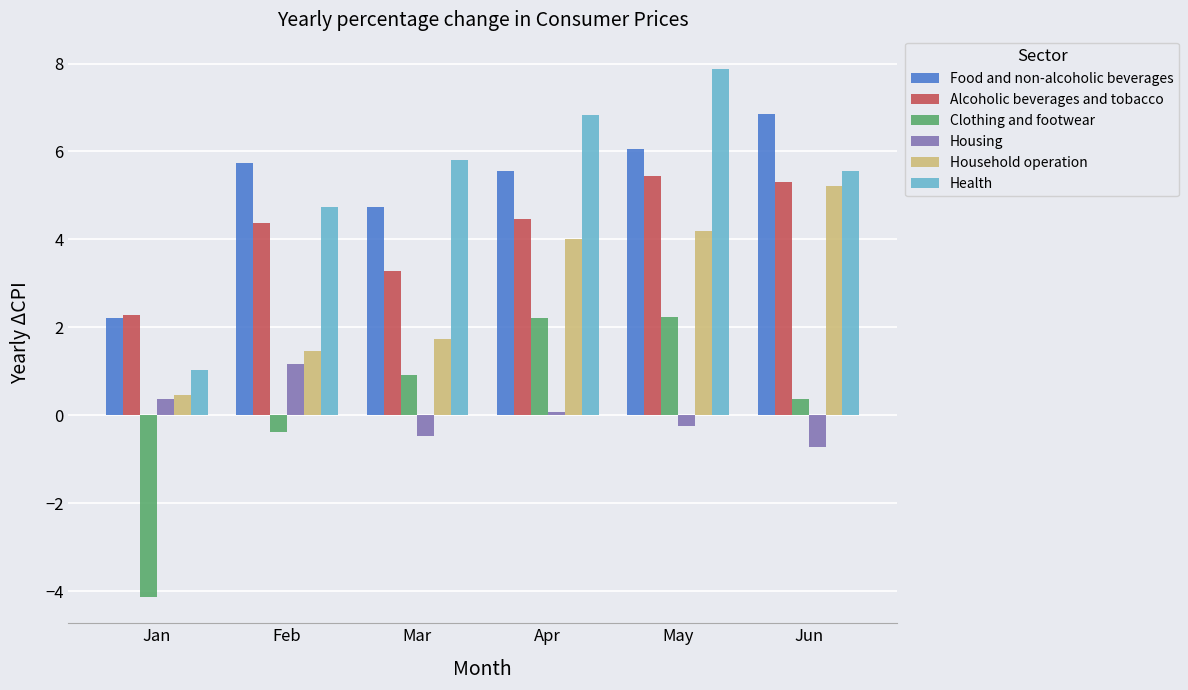

Reading left to right, transcribe all the data shown in this chart.

Food and non-alcoholic beverages: 2.2	5.7	4.7	5.6	6.1	6.9
Alcoholic beverages and tobacco: 2.3	4.4	3.3	4.5	5.4	5.3
Clothing and footwear: -4.1	-0.4	0.9	2.2	2.2	0.4
Housing: 0.4	1.2	-0.5	0.1	-0.2	-0.7
Household operation: 0.5	1.5	1.7	4.0	4.2	5.2
Health: 1.0	4.7	5.8	6.8	7.9	5.6